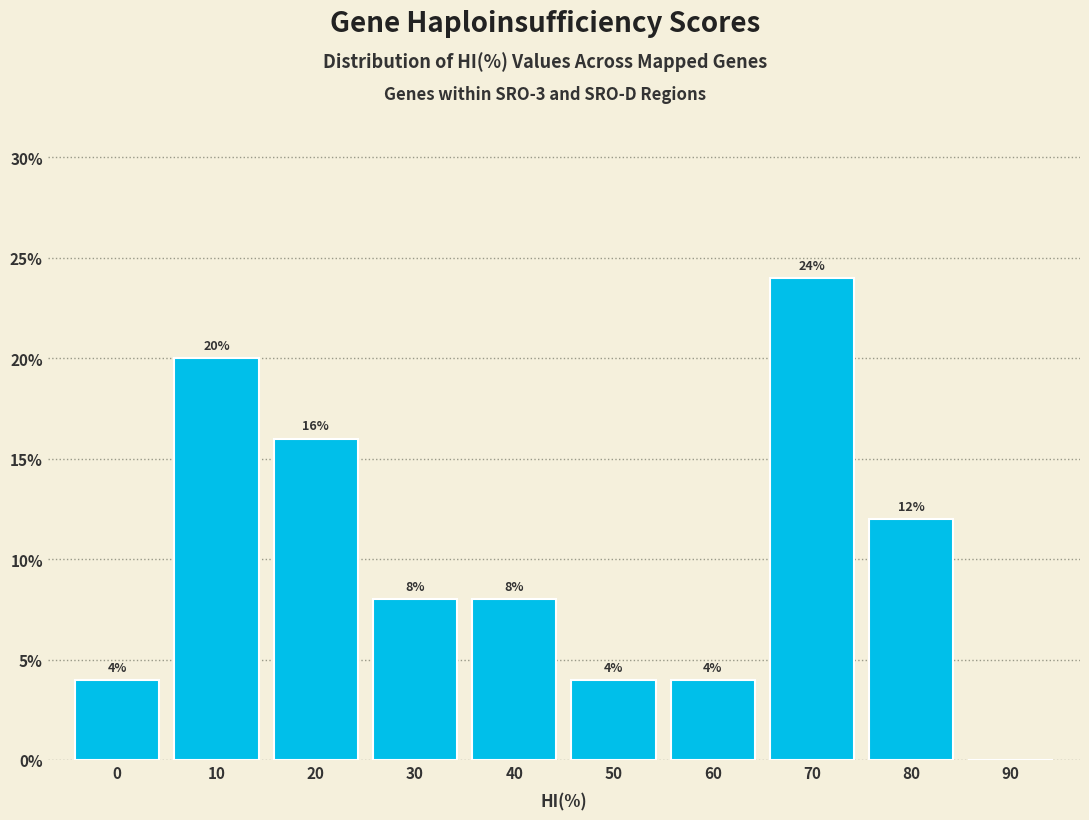

Reading left to right, list all the values displayed in this chart.

0=4	10=20	20=16	30=8	40=8	50=4	60=4	70=24	80=12	90=0